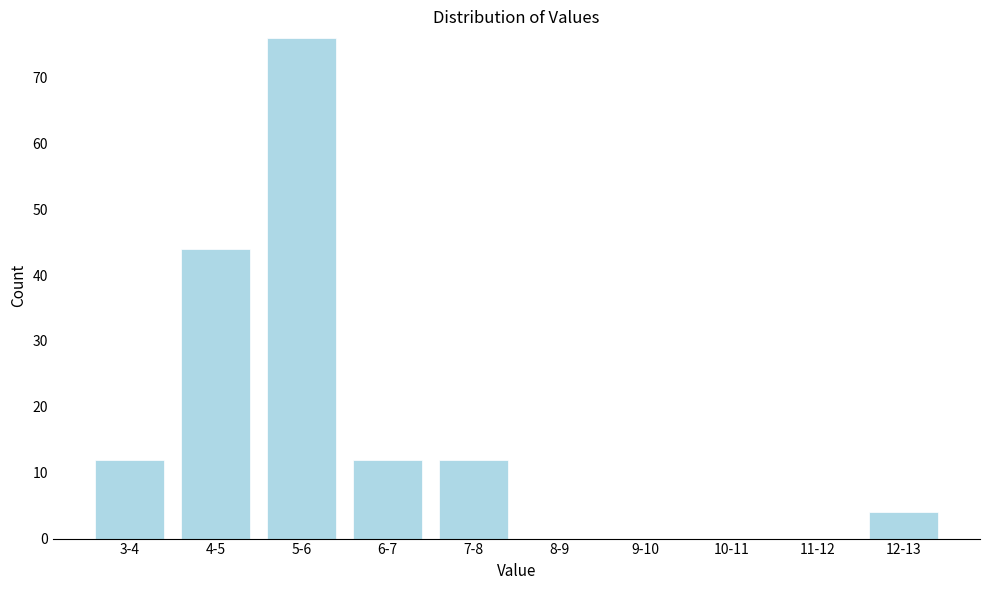

Reading left to right, what are all the values shown in this chart?

3-4=12	4-5=44	5-6=76	6-7=12	7-8=12	8-9=0	9-10=0	10-11=0	11-12=0	12-13=4